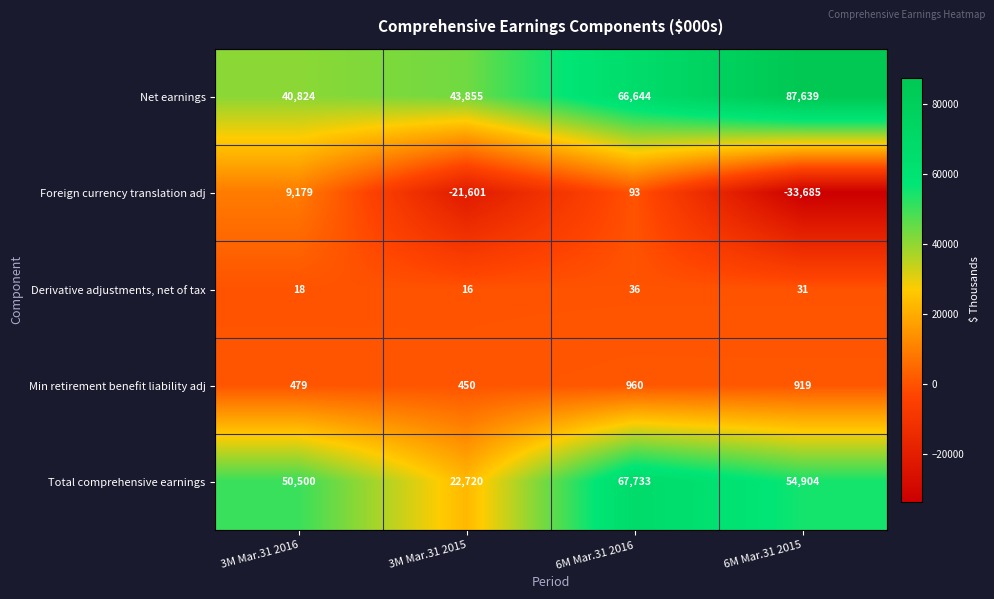

Count the number of categories in the chart.

4